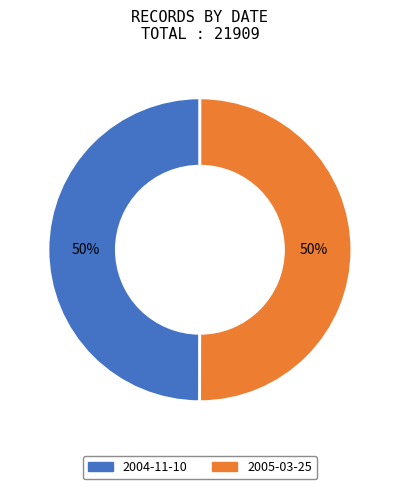

To the nearest percent, what percentage of the pie is 2005-03-25?

50%